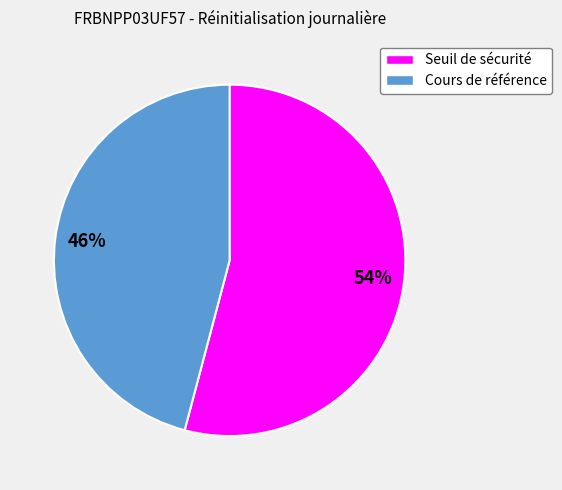

To the nearest percent, what is the difference between the largest and smallest slice percentages?

8%